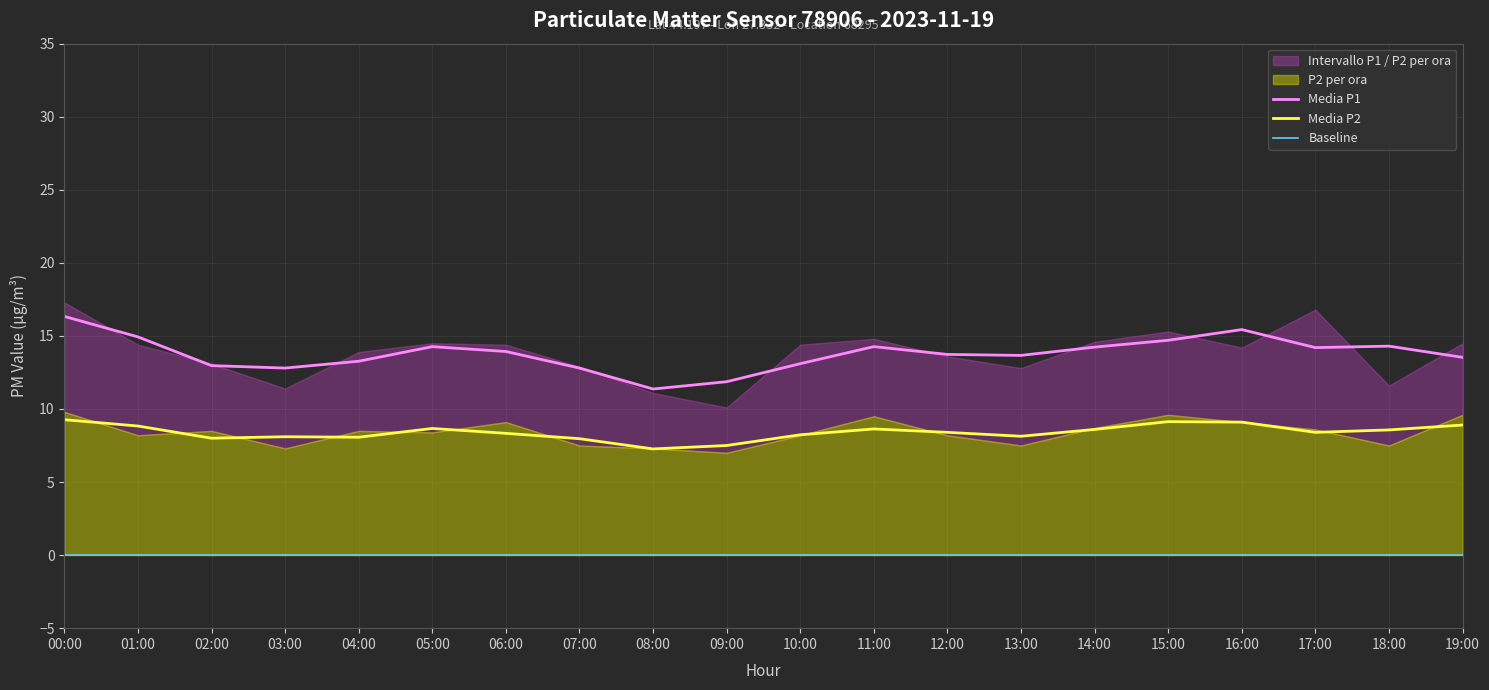

How many interior local valleys does the P1 series have?

5